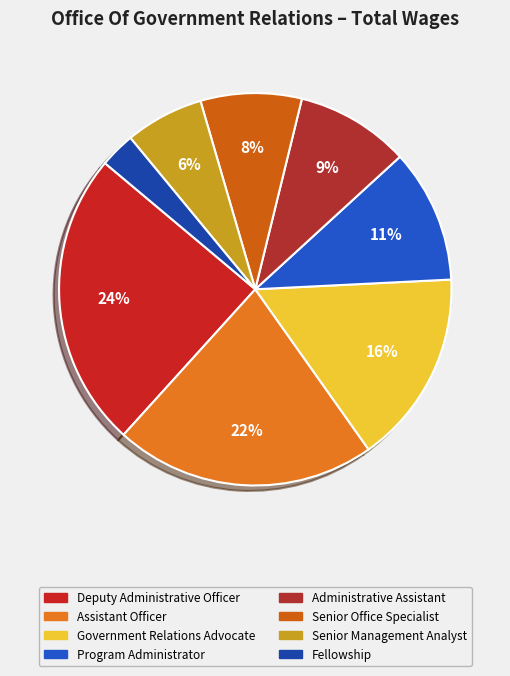

What is the smallest slice in the pie chart?

Fellowship